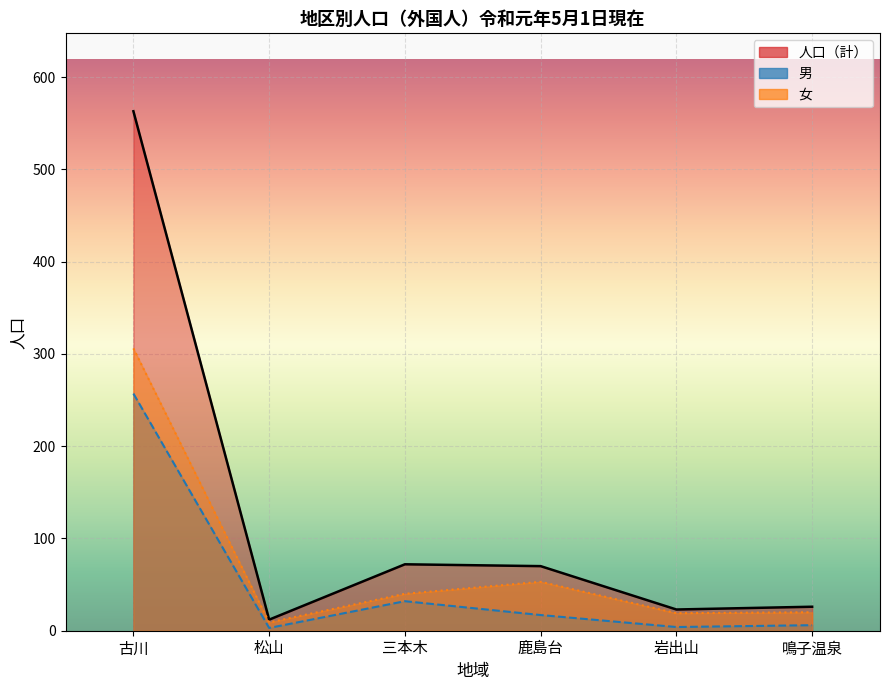

What is the difference between the maximum and second lowest values in the 人口（計） series?

540